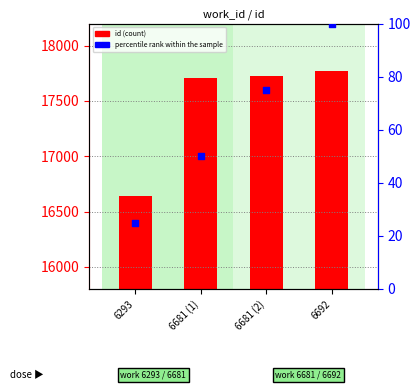

Which series has the largest total across all categories?

id